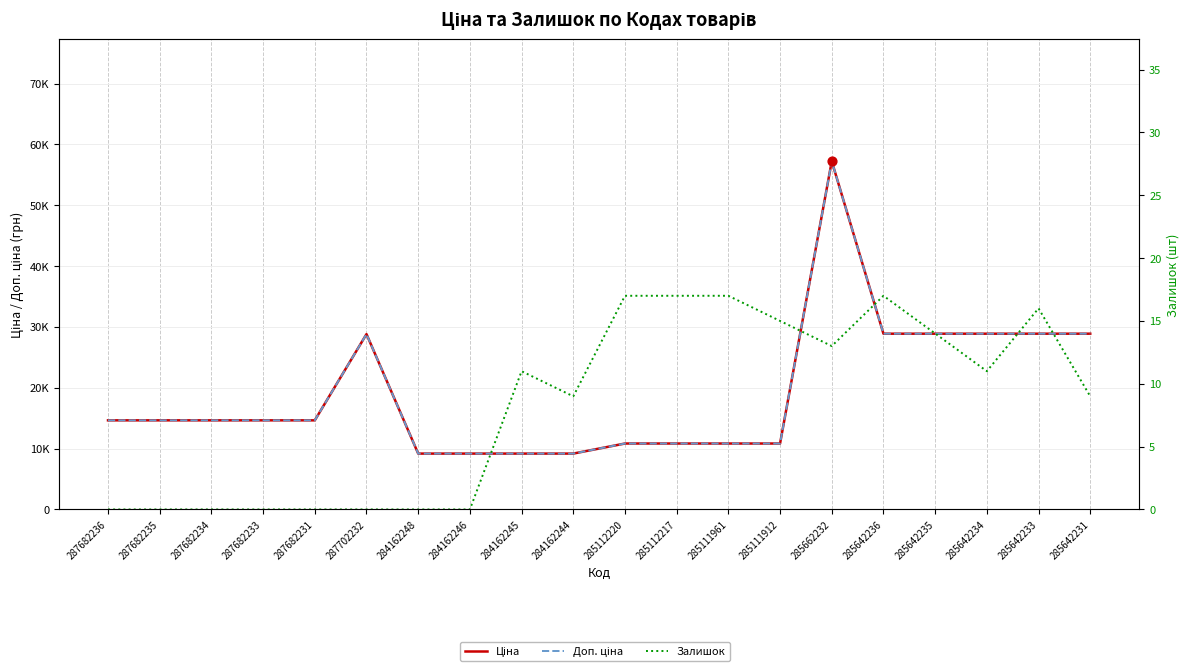

What is the total value across all series at 284162248?

18370.3